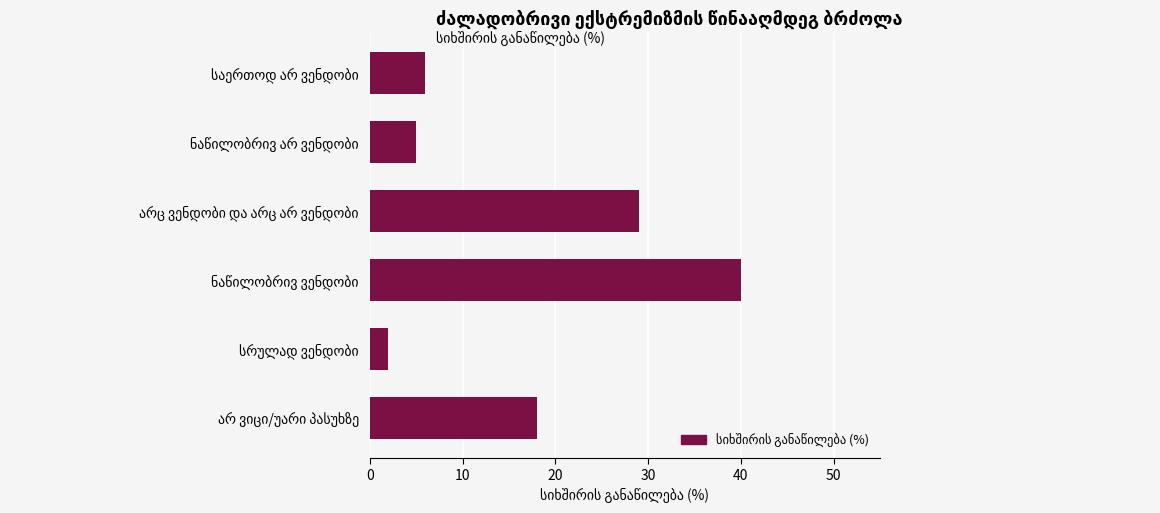

Reading top to bottom, transcribe all the data shown in this chart.

6	5	29	40	2	18